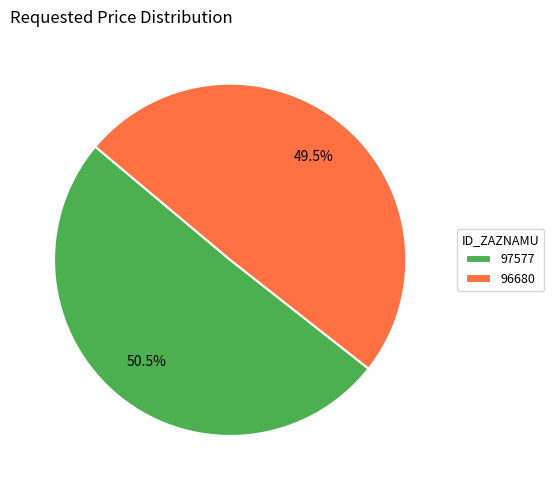

Which slice represents more than half of the pie?

97577